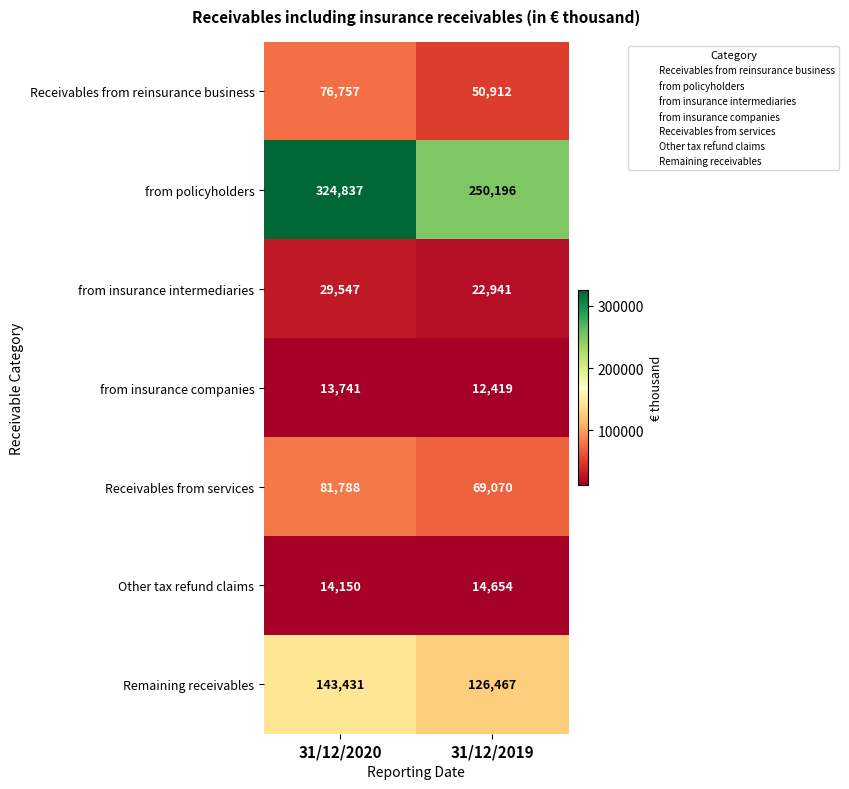

What is the minimum value shown in the chart?

12419